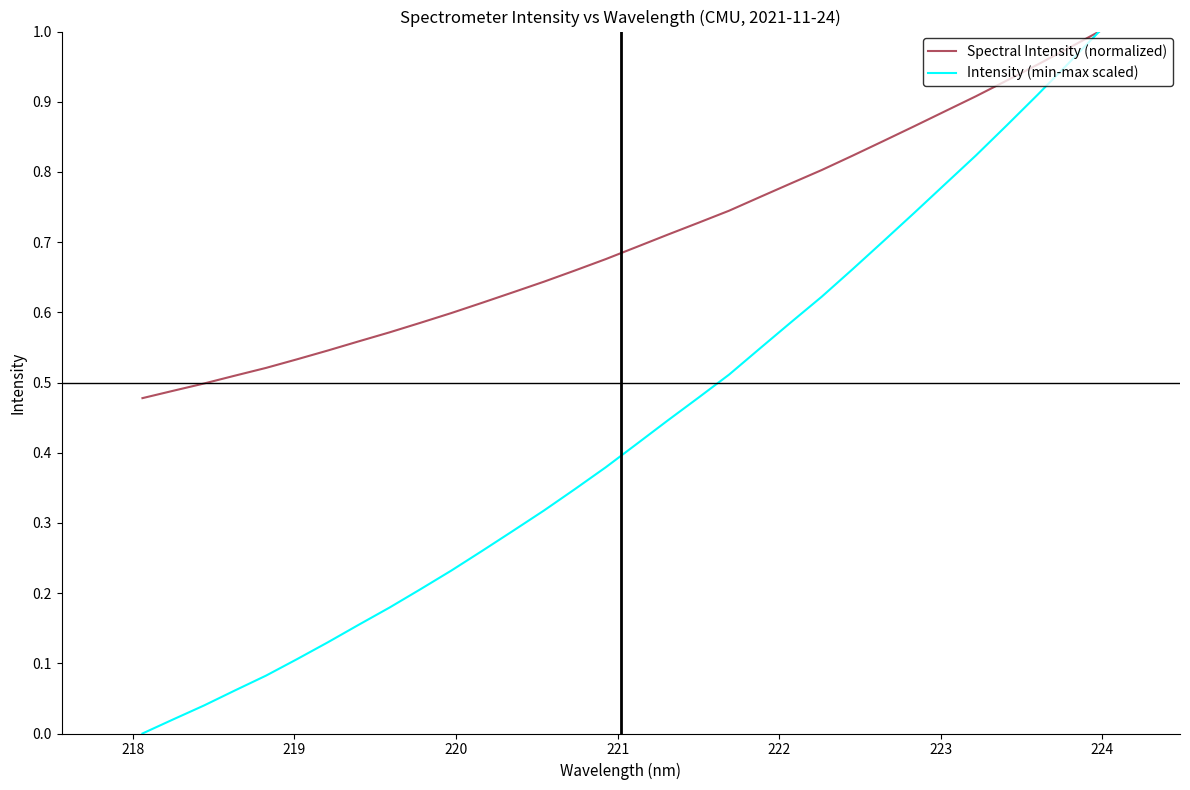

List the series in order of their overall mean, highest first.

Spectral Intensity (normalized), Intensity (min-max scaled)